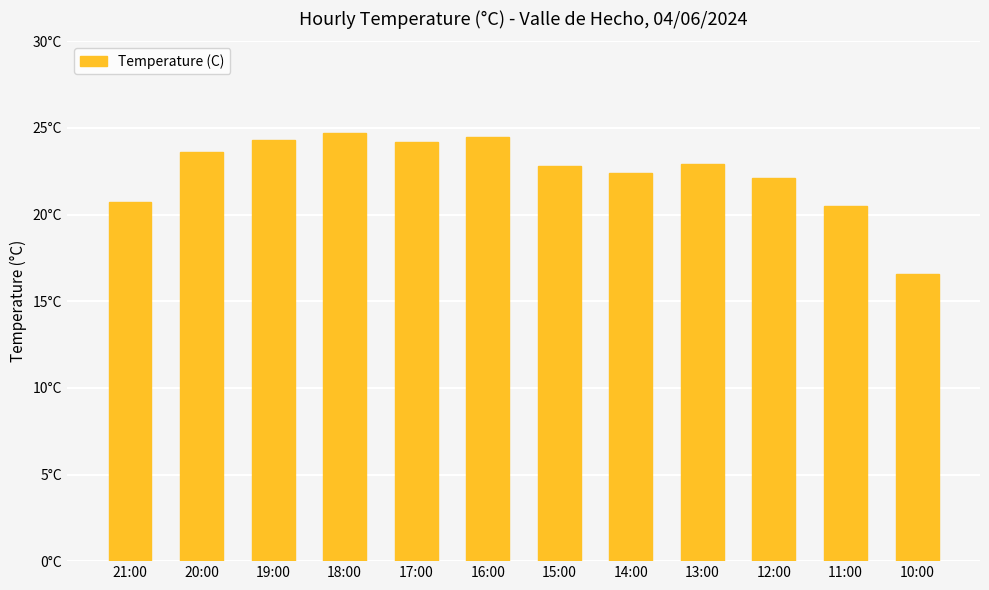

What is the approximate value at 14:00?

22.4